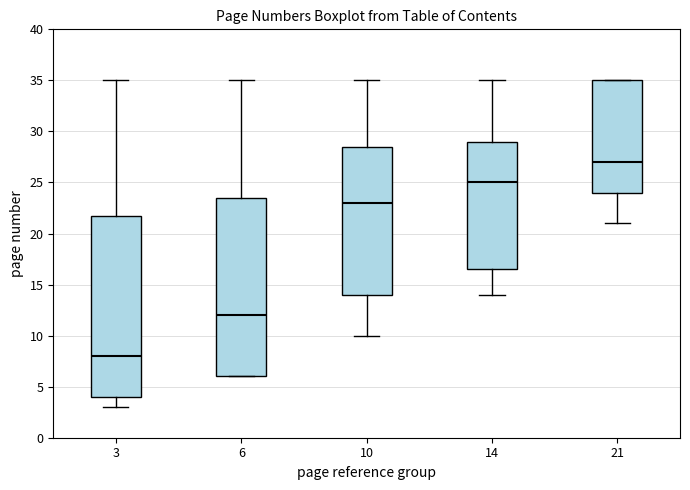

Reading left to right, transcribe this box plot: for each box, give where its median line is, the range the box spans, and where its two whiskers end, as read against the y-axis. The values are not printed on the chart, so give them approximately, as read against the axis.

3: median 8.0, box 4.0 to 22.0, whiskers 3.0 to 35.0
6: median 12.0, box 6.0 to 23.5, whiskers 6.0 to 35.0
10: median 23.0, box 14.0 to 28.5, whiskers 10.0 to 35.0
14: median 25.0, box 16.5 to 29.0, whiskers 14.0 to 35.0
21: median 27.0, box 24.0 to 35.0, whiskers 21.0 to 35.0